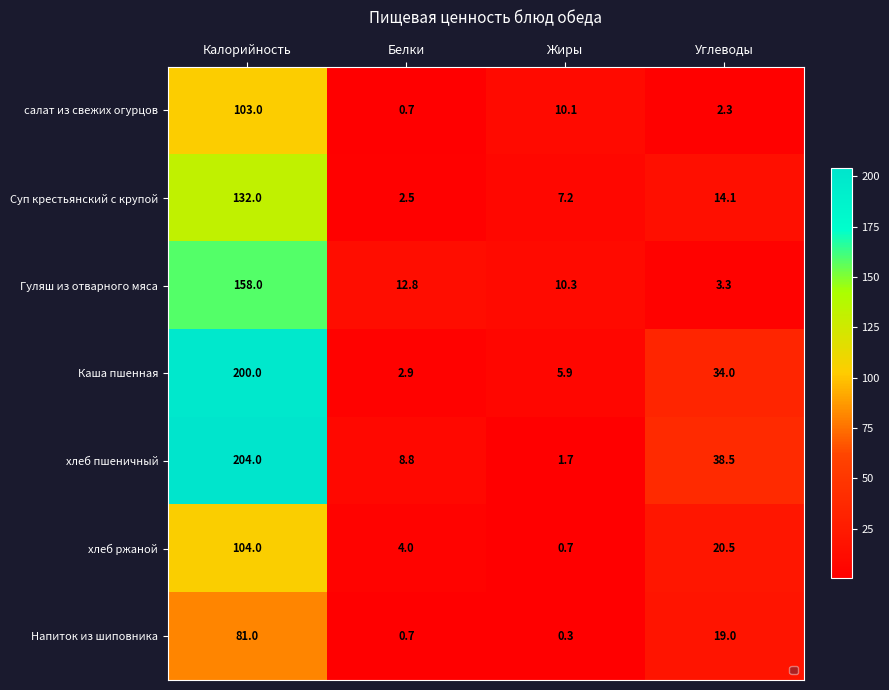

Reading right to left, extract all data points from this chart.

салат из свежих огурцов: 2.3	10.1	0.7	103.0
Суп крестьянский с крупой: 14.1	7.2	2.5	132.0
Гуляш из отварного мяса: 3.3	10.3	12.8	158.0
Каша пшенная: 34.0	5.9	2.9	200.0
хлеб пшеничный: 38.5	1.7	8.8	204.0
хлеб ржаной: 20.5	0.7	4.0	104.0
Напиток из шиповника: 19.0	0.3	0.7	81.0